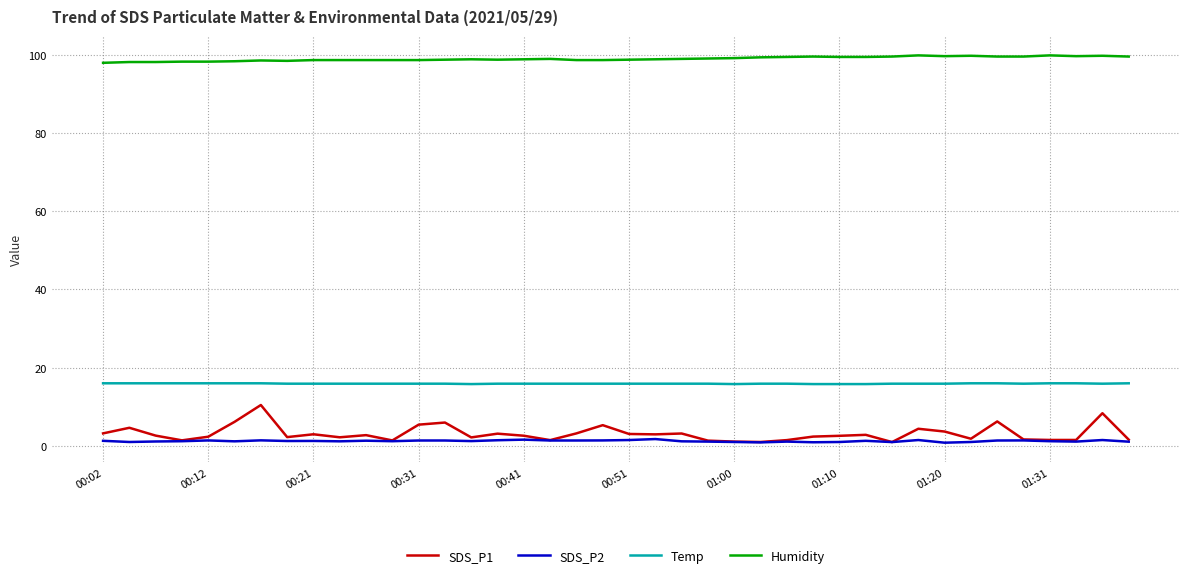

What is the maximum value for Humidity?

99.8